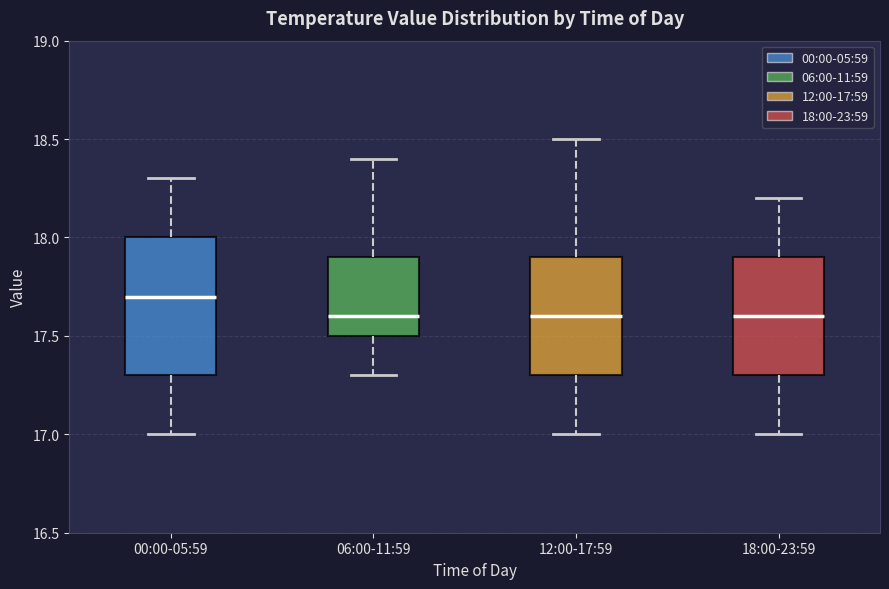

Which box is the tallest, from its lower edge to its upper edge?

00:00-05:59